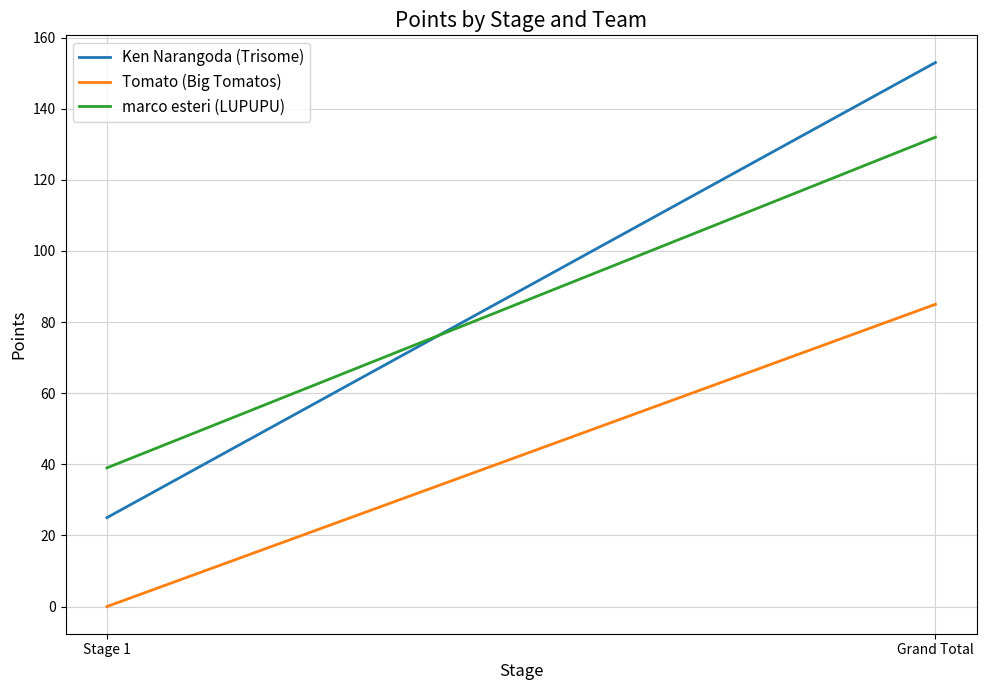

What is the value of the Ken Narangoda (Trisome) point at the 1st from the left?

25